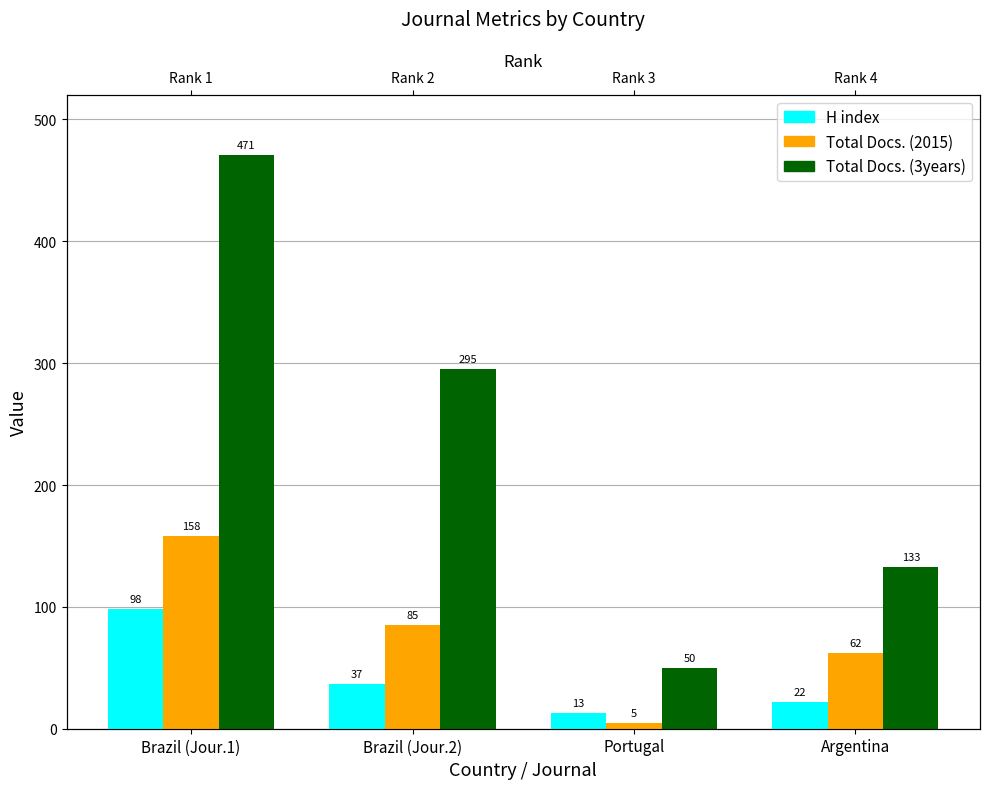

What is the spread (max minus min) of values at Brazil (Jour.2)?

258